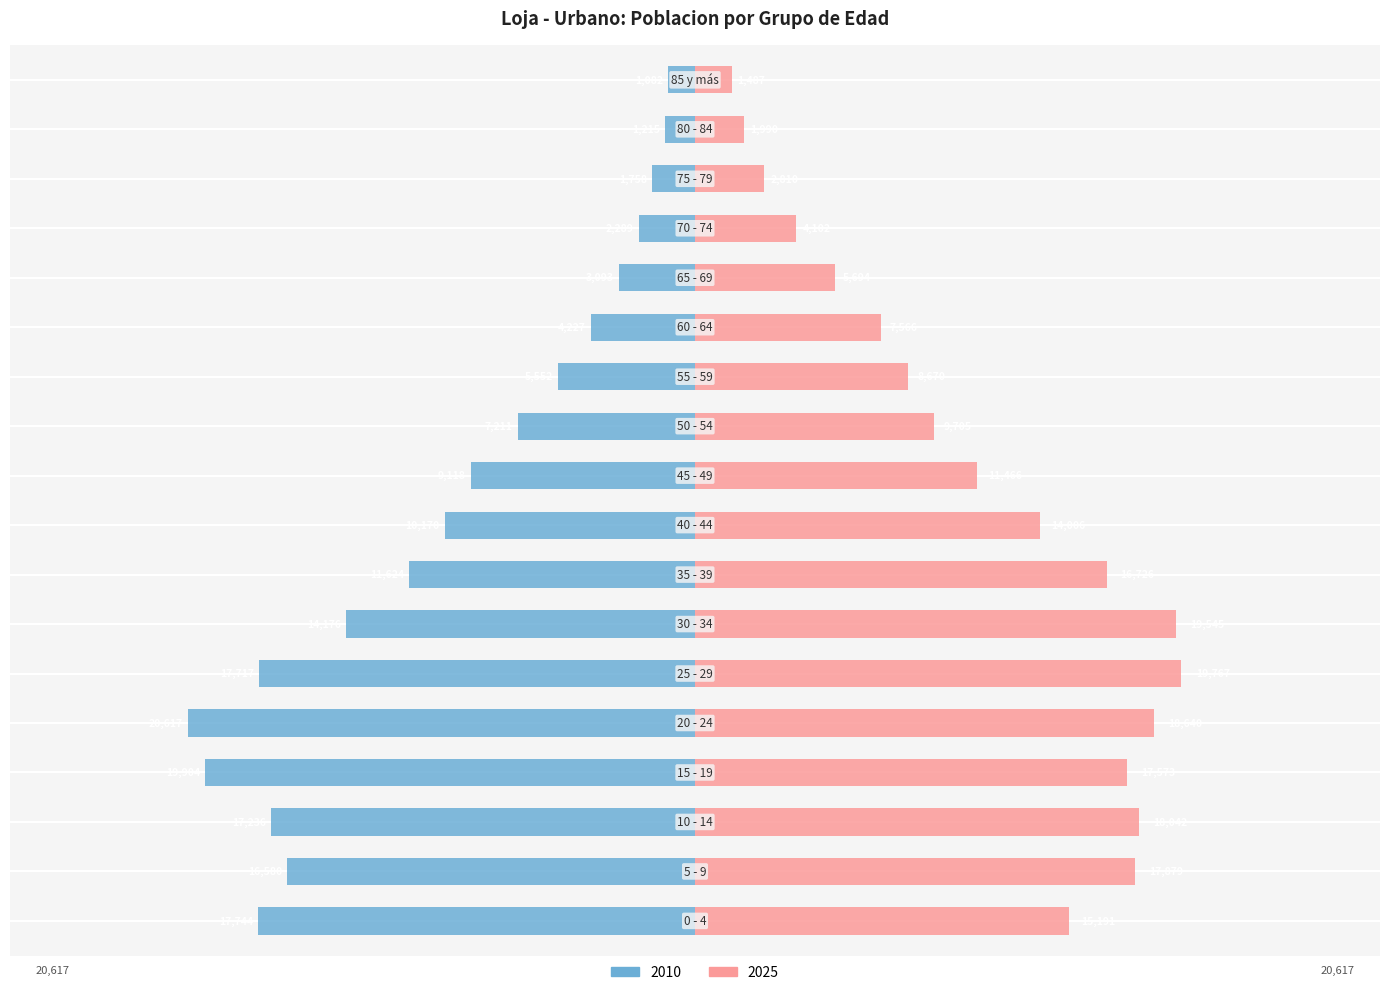

How many data points in 2025 are above 14006?

8